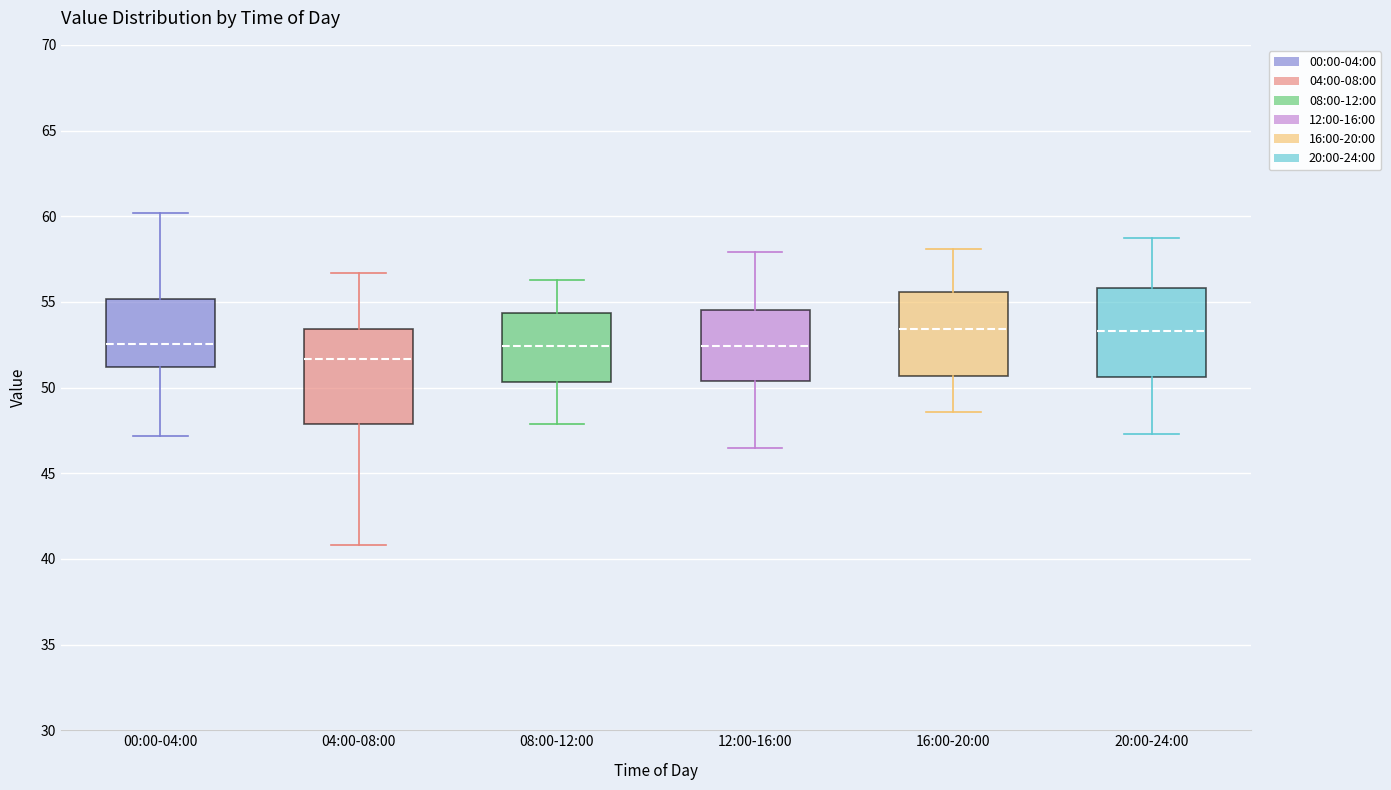

Reading left to right, transcribe this box plot: for each box, give where its median line is, the range the box spans, and where its two whiskers end, as read against the y-axis. The values are not printed on the chart, so give them approximately, as read against the axis.

00:00-04:00: median 52.5, box 51.0 to 55.0, whiskers 47.0 to 60.0
04:00-08:00: median 51.5, box 48.0 to 53.5, whiskers 41.0 to 56.5
08:00-12:00: median 52.5, box 50.5 to 54.5, whiskers 48.0 to 56.5
12:00-16:00: median 52.5, box 50.5 to 54.5, whiskers 46.5 to 58.0
16:00-20:00: median 53.5, box 50.5 to 55.5, whiskers 48.5 to 58.0
20:00-24:00: median 53.5, box 50.5 to 56.0, whiskers 47.5 to 58.5